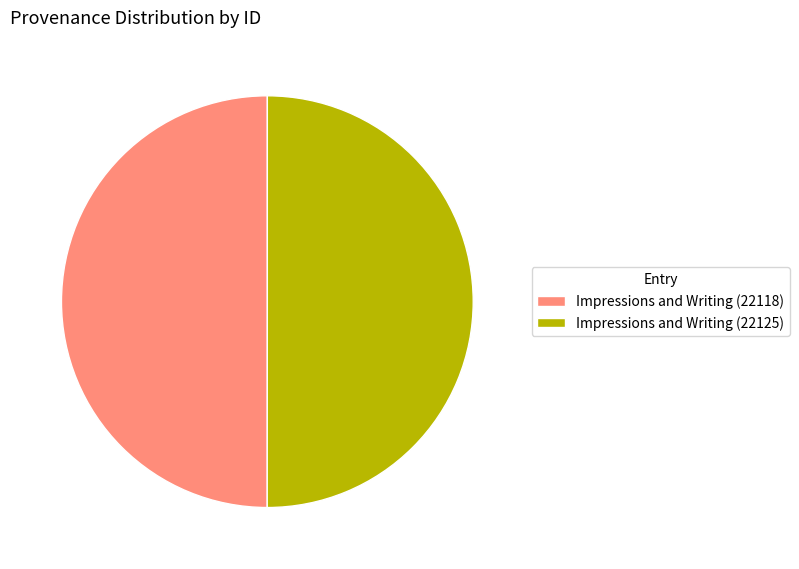

The Impressions and Writing (22118) slice represents 50% of the pie. True or false?

True